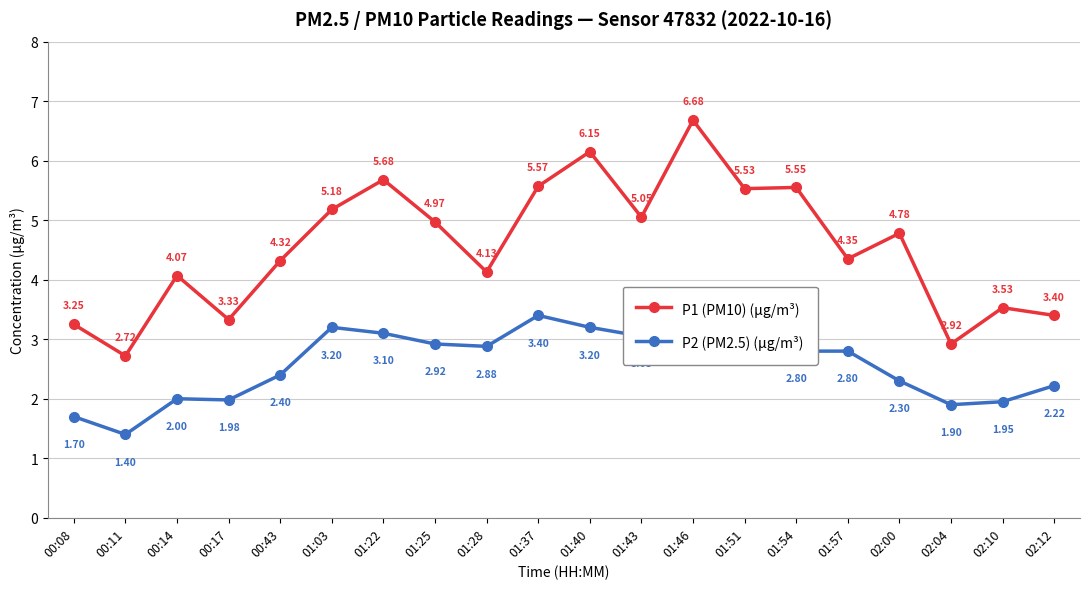

The value of P2 (PM2.5) (μg/m³) at 01:46 is 3.5. True or false?

True